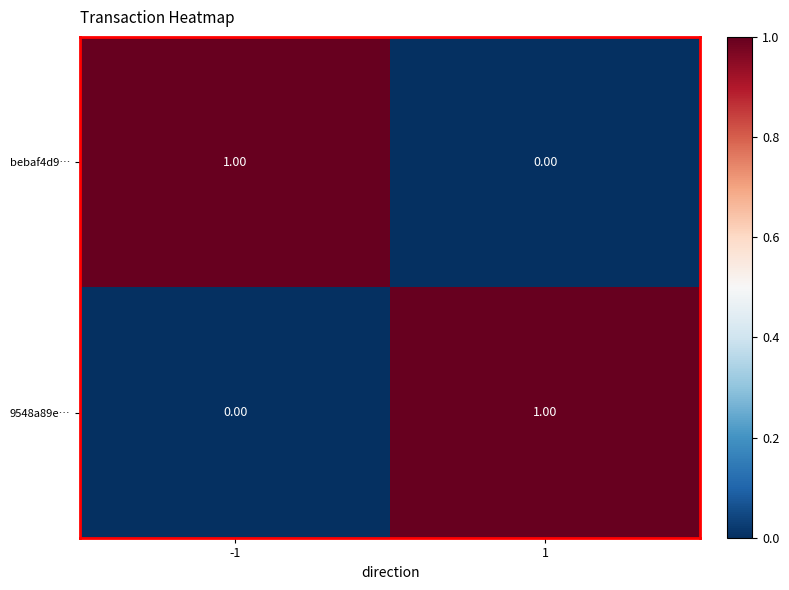

List the labels in order of bebaf4d9… value, smallest first.

1, -1